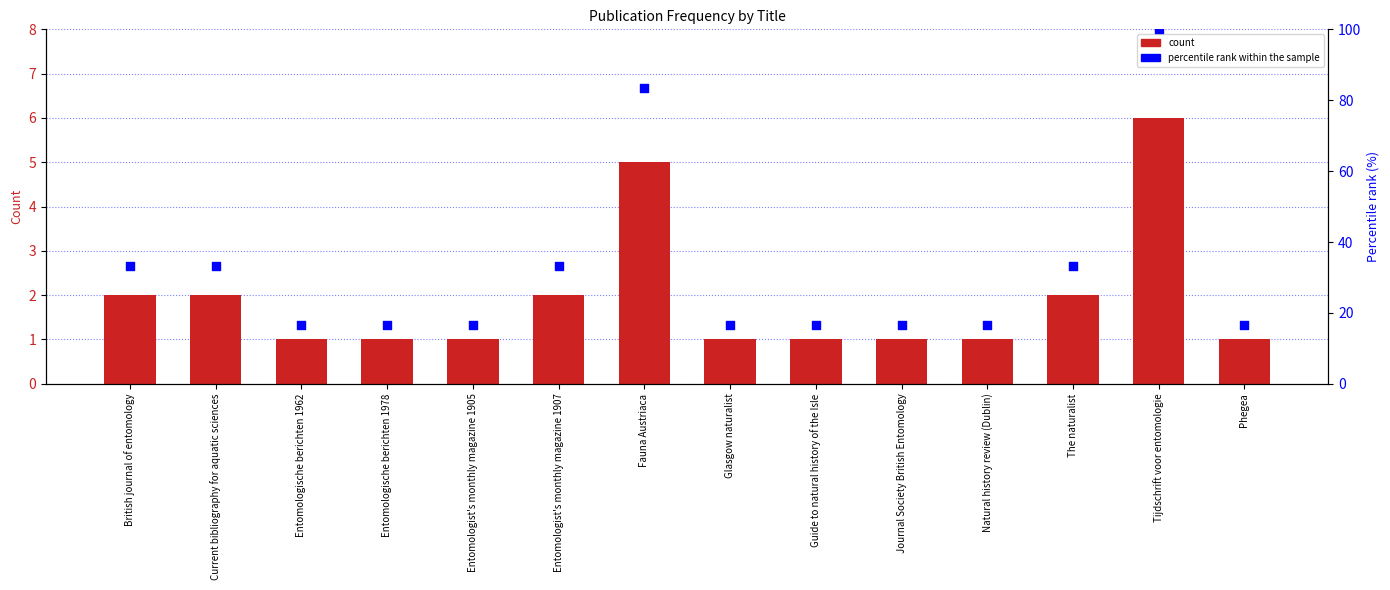

Which series reaches the maximum Y coordinate?

percentile rank within the sample